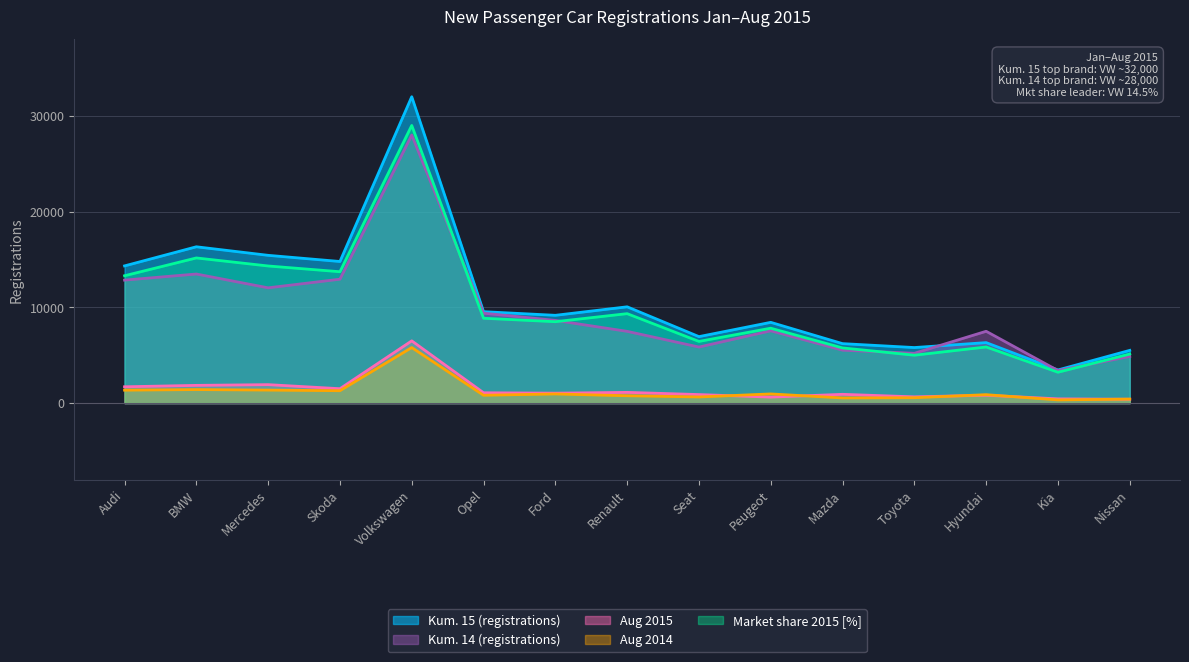

True or false: Aug 2014 and Kum. 14 (registrations) cross at least once.

False